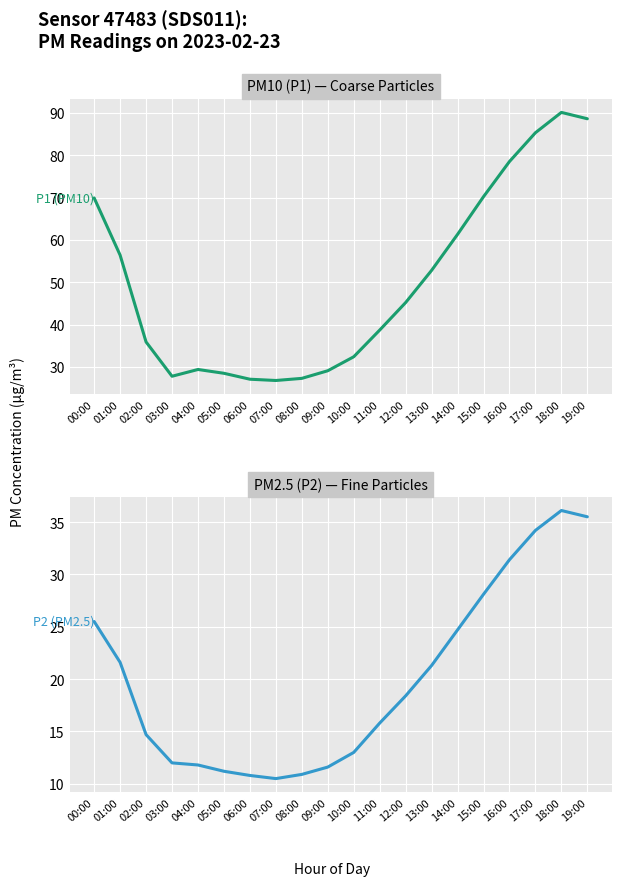

What is the sum of the P1 (PM10) values at 08:00 and 06:00?

54.4